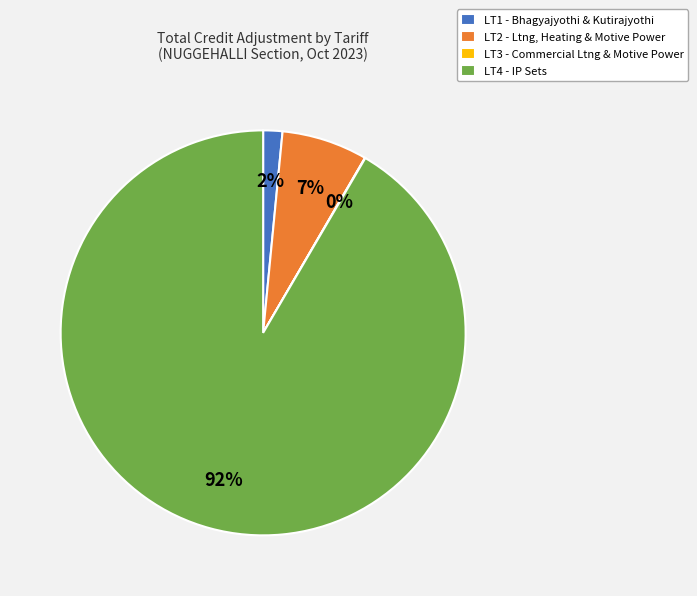

To the nearest percent, what percentage of the pie is LT1?

2%